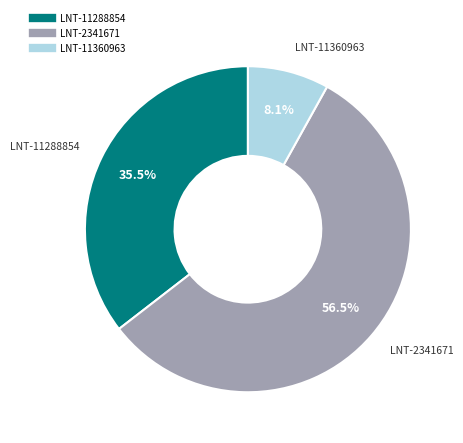

Count the number of slices in the pie.

3